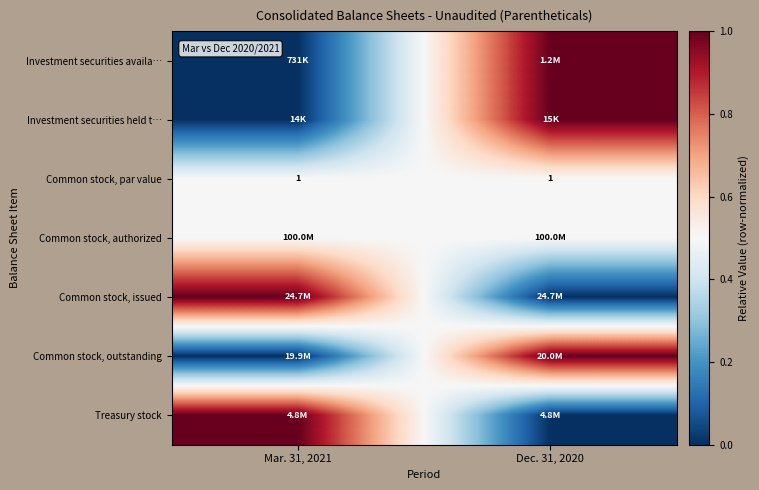

Which label corresponds to the largest value in the chart?

Dec. 31, 2020